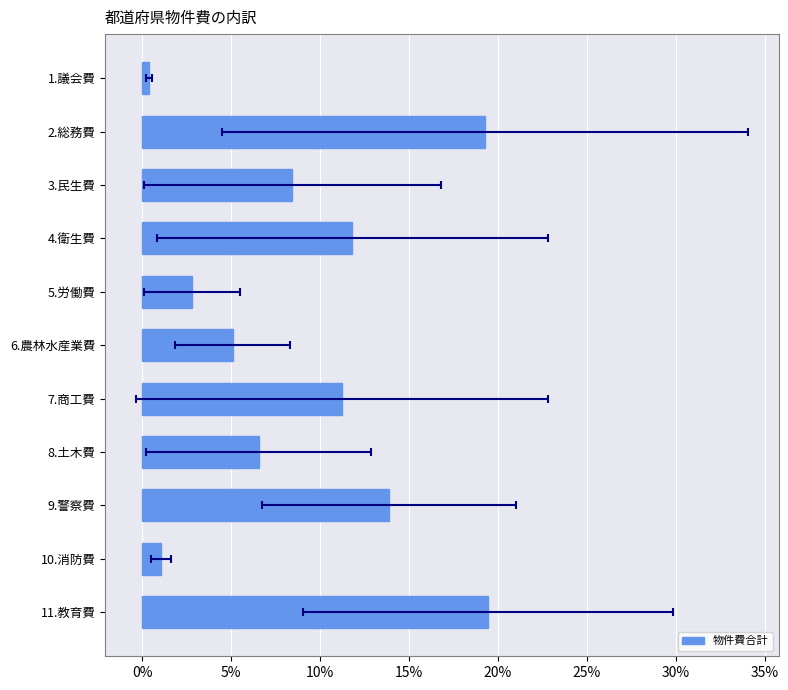

Does the chart contain stacked bars?

No